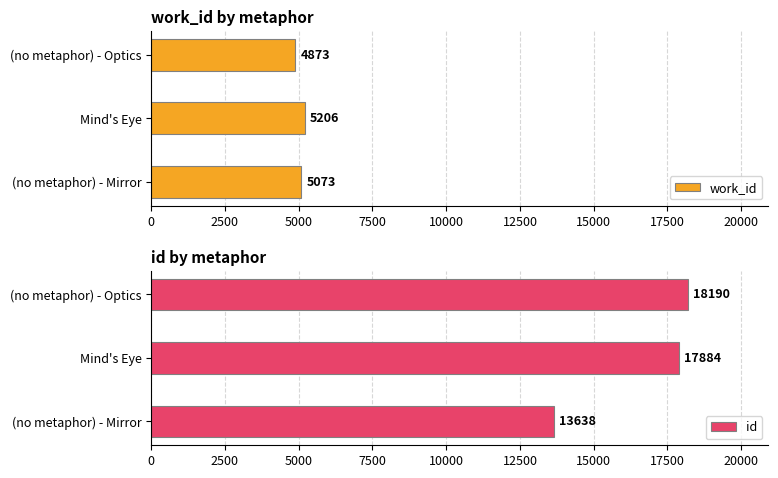

Are the bars horizontal?

Yes